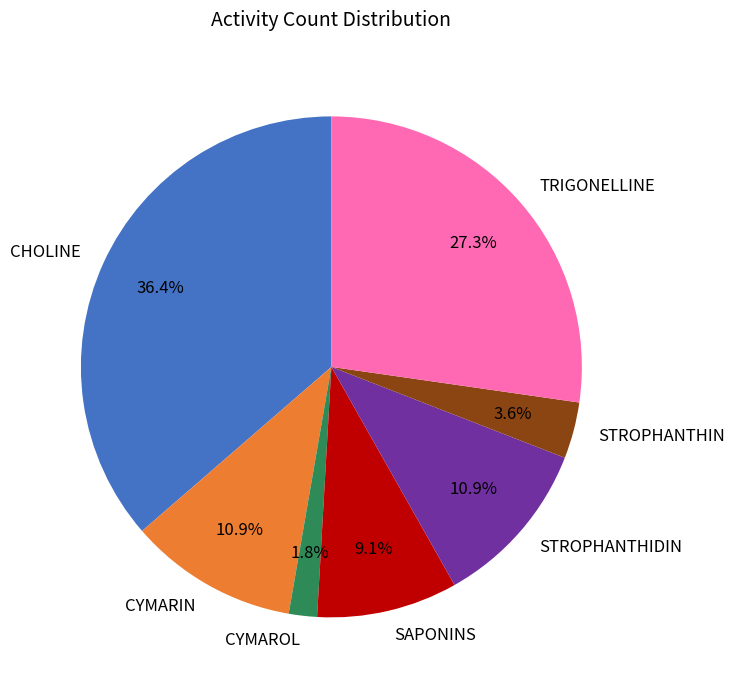

What is the largest slice in the pie chart?

CHOLINE